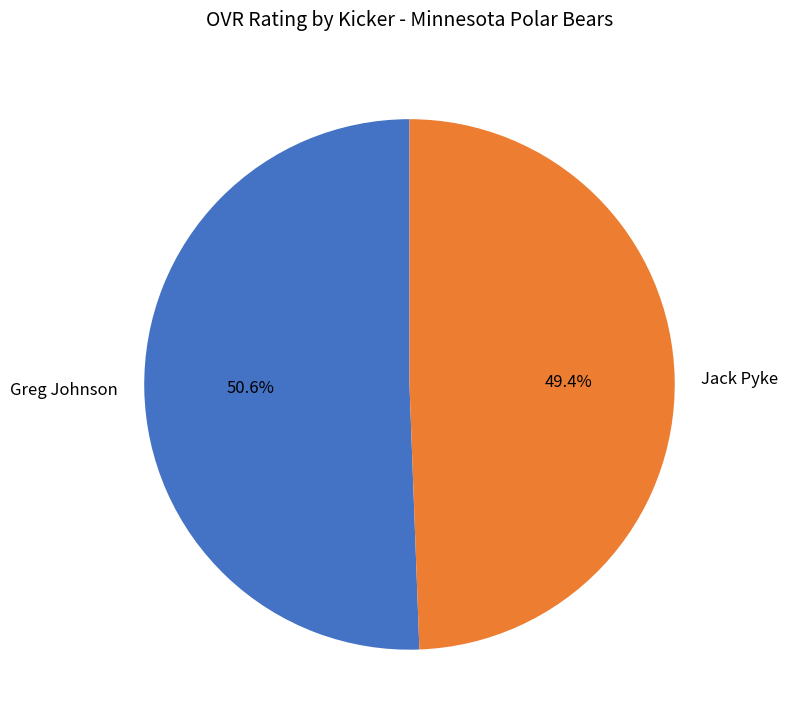

To the nearest percent, what is the difference between the largest and smallest slice percentages?

1%